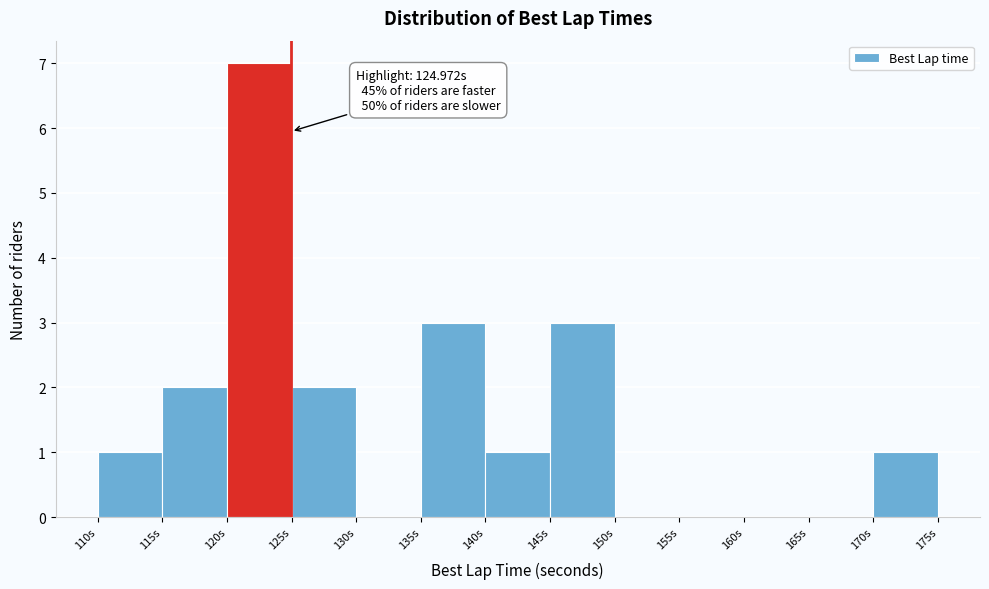

Over which range of the x-axis is the bar tallest?

120 to 125